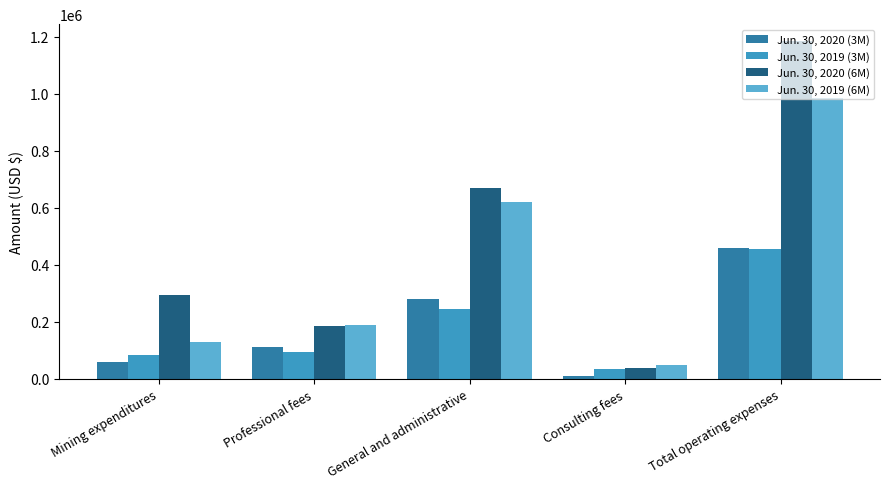

What is the average value of the Jun. 30, 2019 (6M) series?

393591